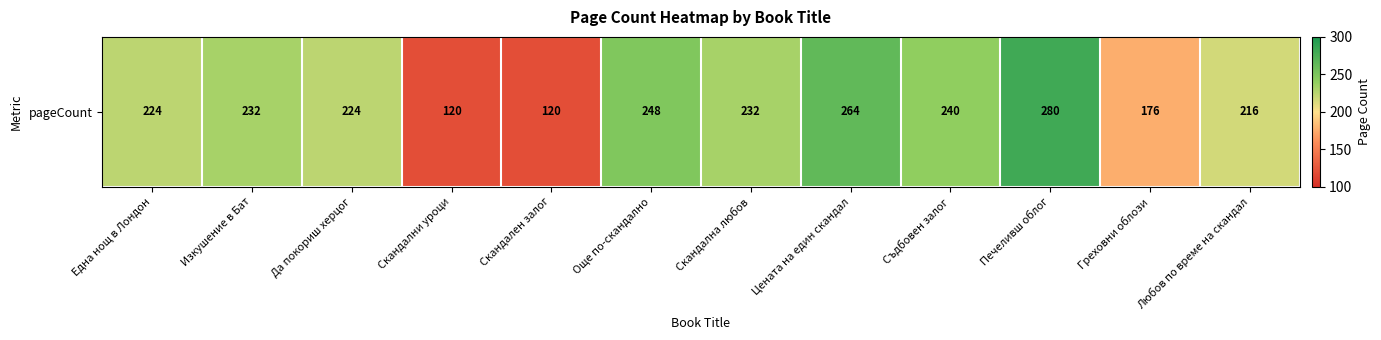

Rank the categories by value from highest to lowest.

Печеливш облог, Цената на един скандал, Още по-скандално, Съдбовен залог, Изкушение в Бат, Скандална любов, Една нощ в Лондон, Да покориш херцог, Любов по време на скандал, Греховни облози, Скандални уроци, Скандален залог